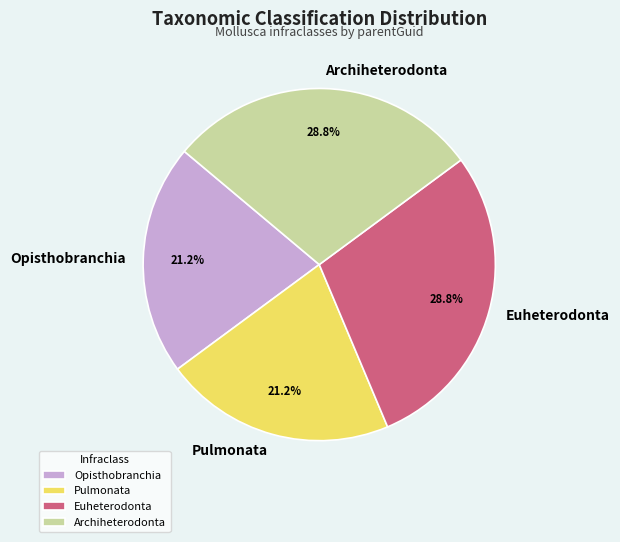

To the nearest percent, what is the difference between the largest and smallest slice percentages?

8%